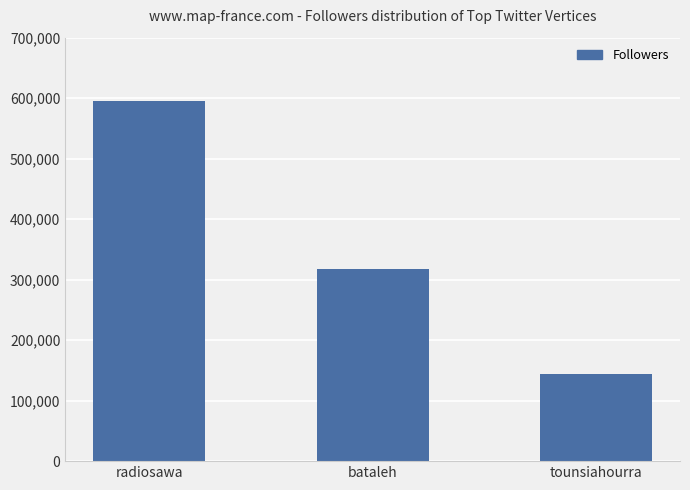

Where is the data nearest to the value 369837?

bataleh